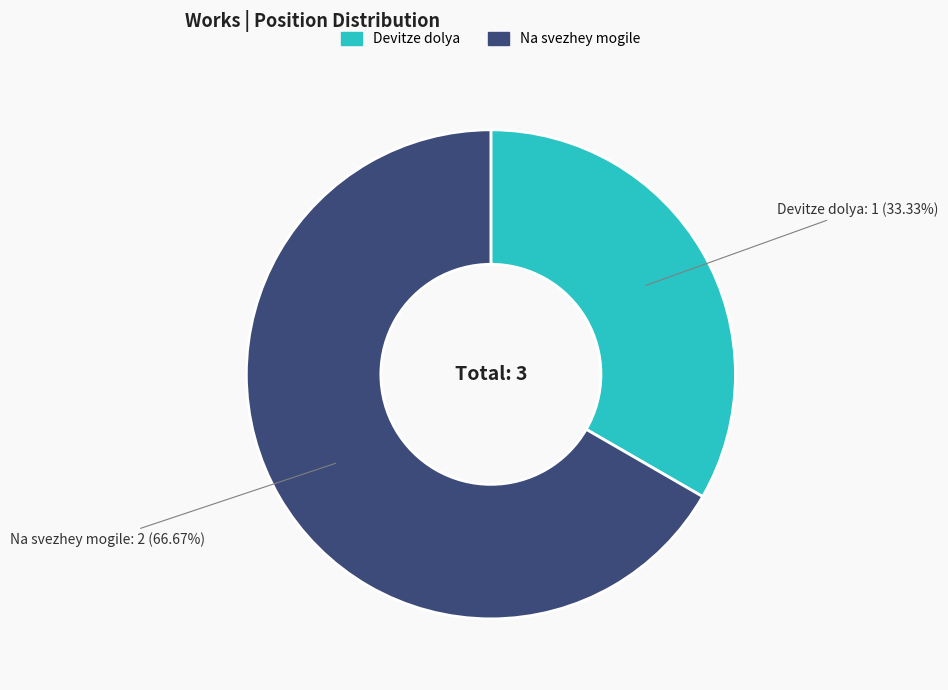

Does Na svezhey mogile represent more than half of the total?

Yes